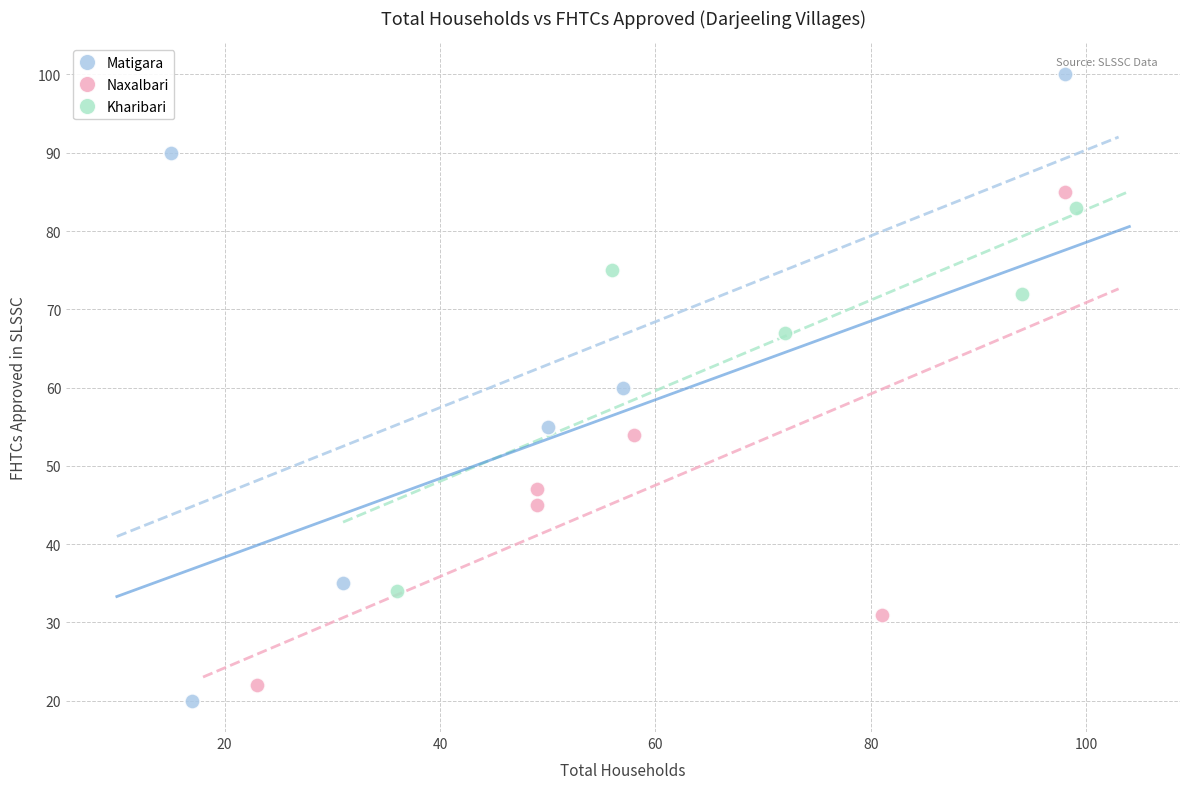

Which series has the widest spread of Y values?

Matigara